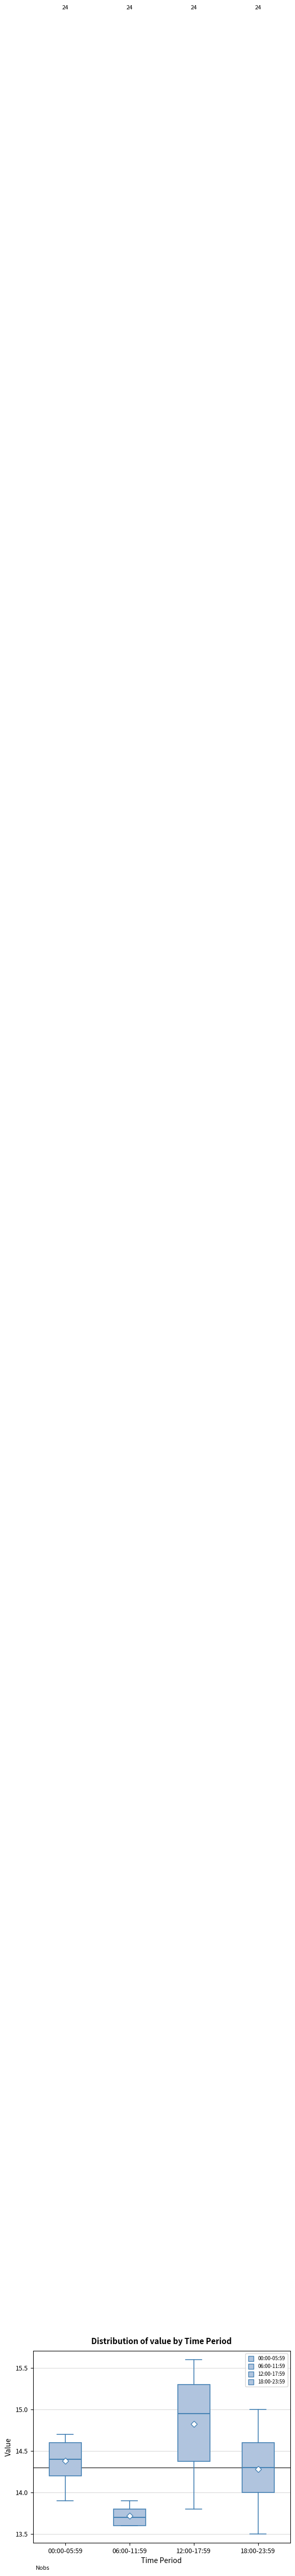

Where is the upper edge of the box for 18:00-23:59 on the y-axis? The values are not printed on the chart, so give them approximately, as read against the axis.

14.60